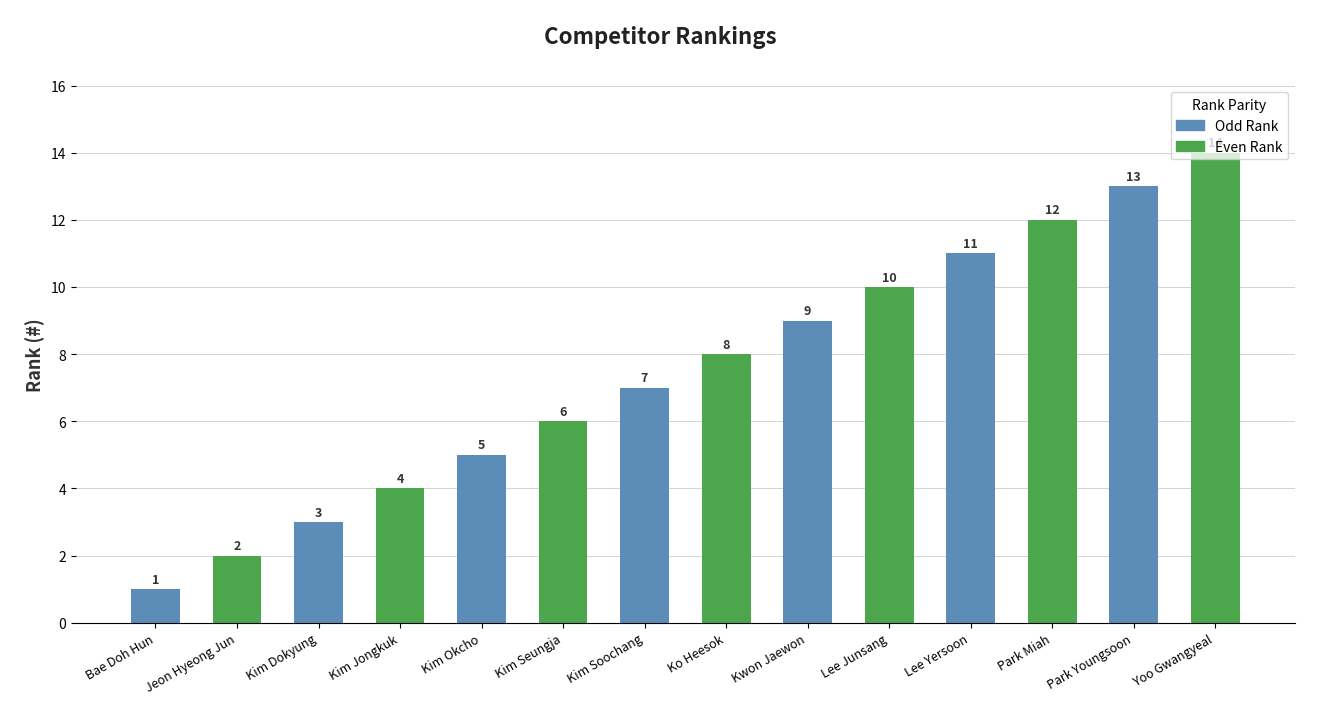

What value does the data have at Lee Yersoon, to the nearest 5?

10